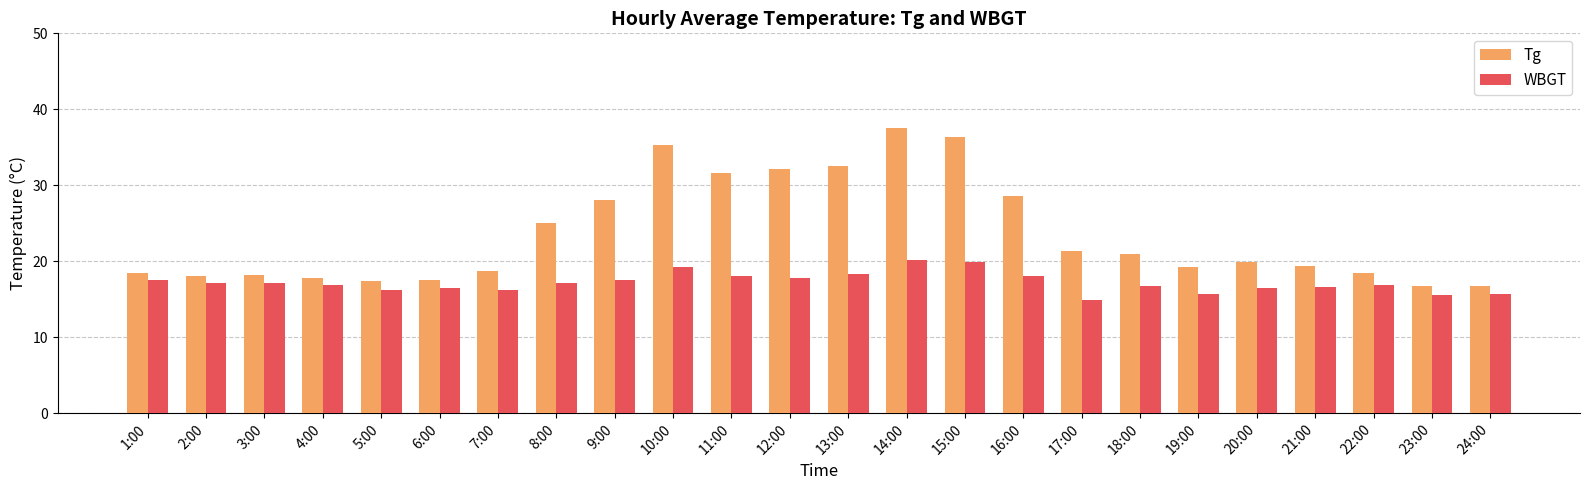

Rank the series by their average value, from lowest to highest.

WBGT, Tg